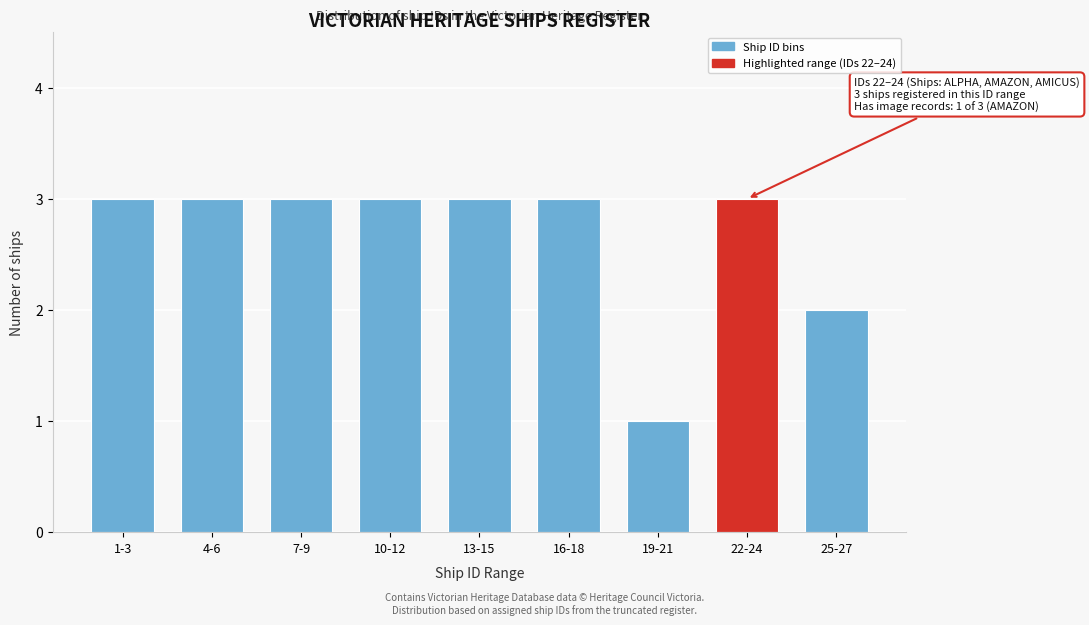

Reading left to right, what are all the values shown in this chart?

3	3	3	3	3	3	1	3	2